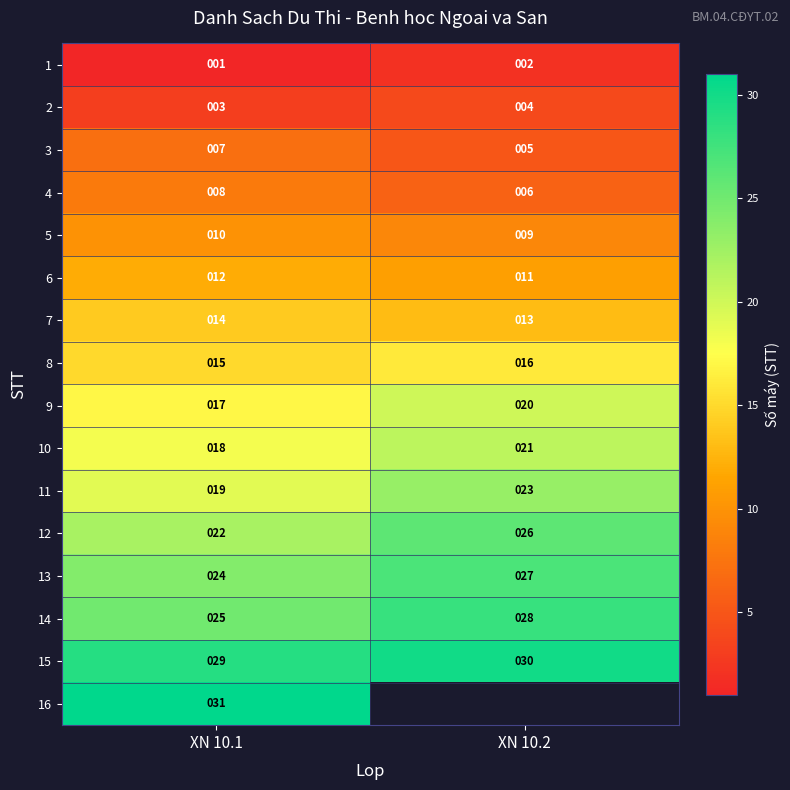

Rank the categories by 4 value from lowest to highest.

XN 10.2, XN 10.1